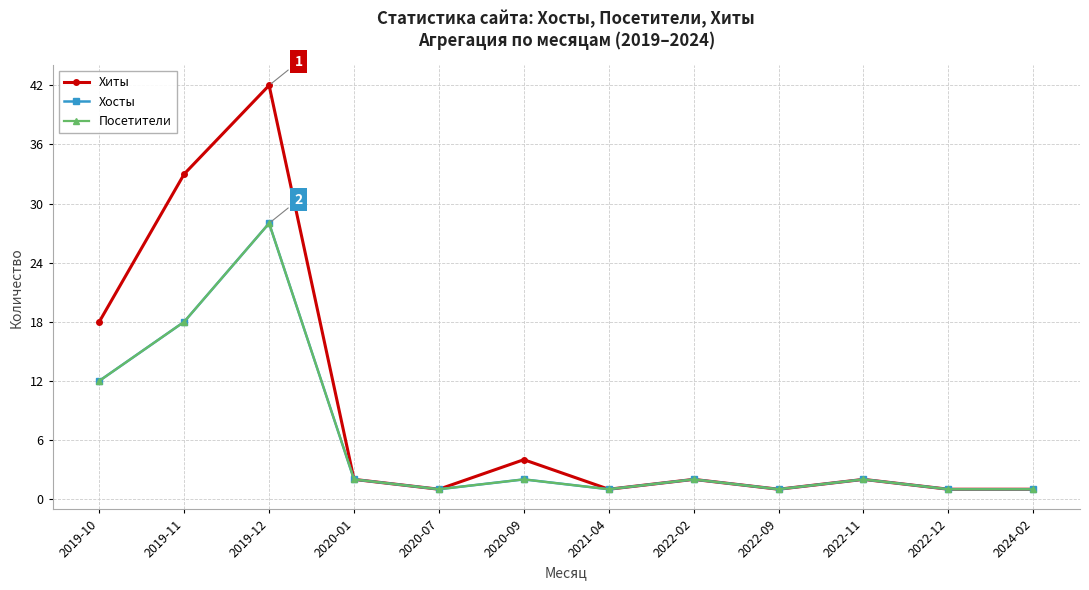

What is the label of the 4th point from the left?

2020-01